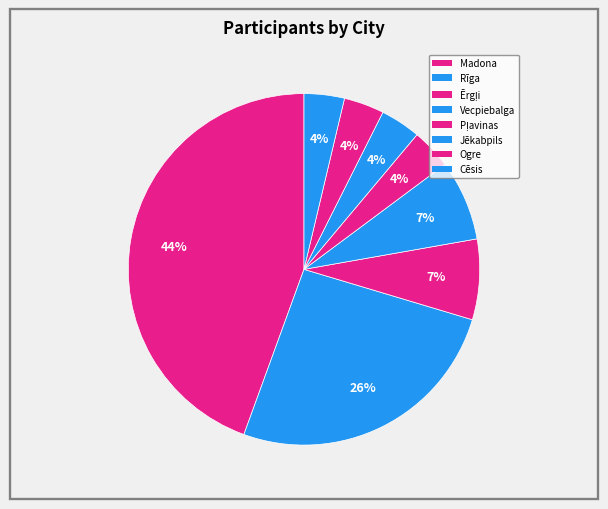

How many segments does this pie chart have?

8